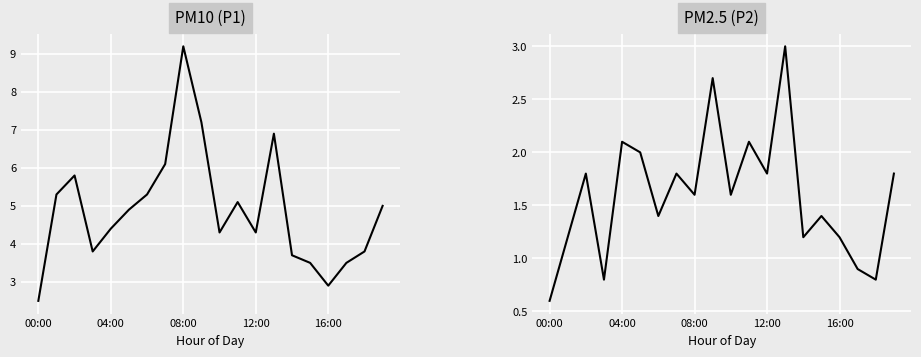

Reading right to left, what are all the values shown in this chart?

PM10 (P1): 5.0	3.8	3.5	2.9	3.5	3.7	6.9	4.3	5.1	4.3	7.2	9.2	6.1	5.3	4.9	4.4	3.8	5.8	5.3	2.5
PM2.5 (P2): 1.8	0.8	0.9	1.2	1.4	1.2	3.0	1.8	2.1	1.6	2.7	1.6	1.8	1.4	2.0	2.1	0.8	1.8	1.2	0.6